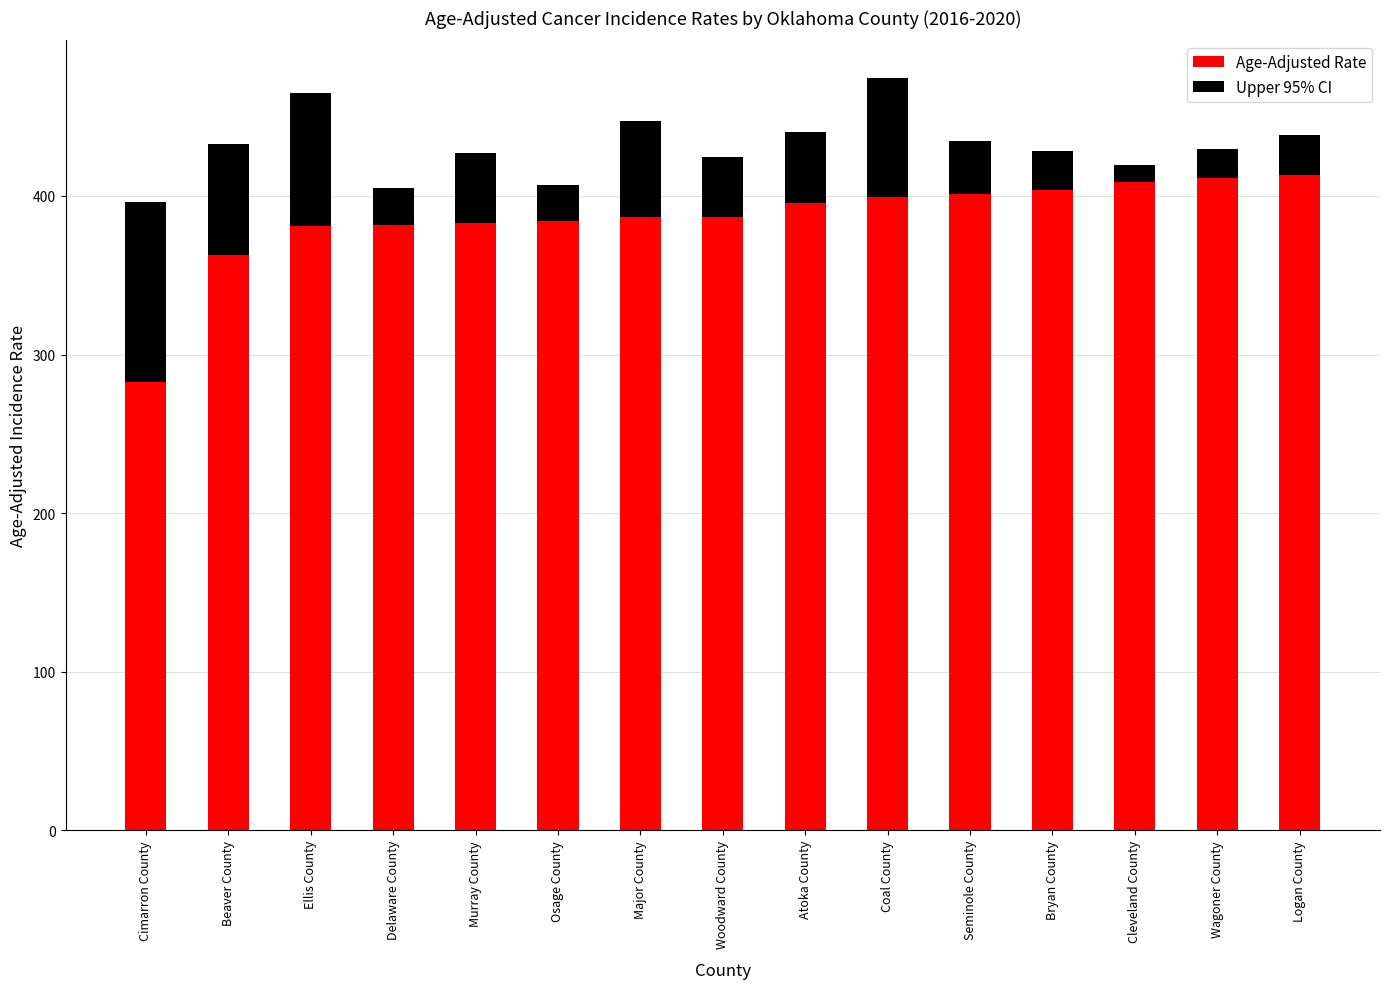

Count the number of data series in this chart.

2